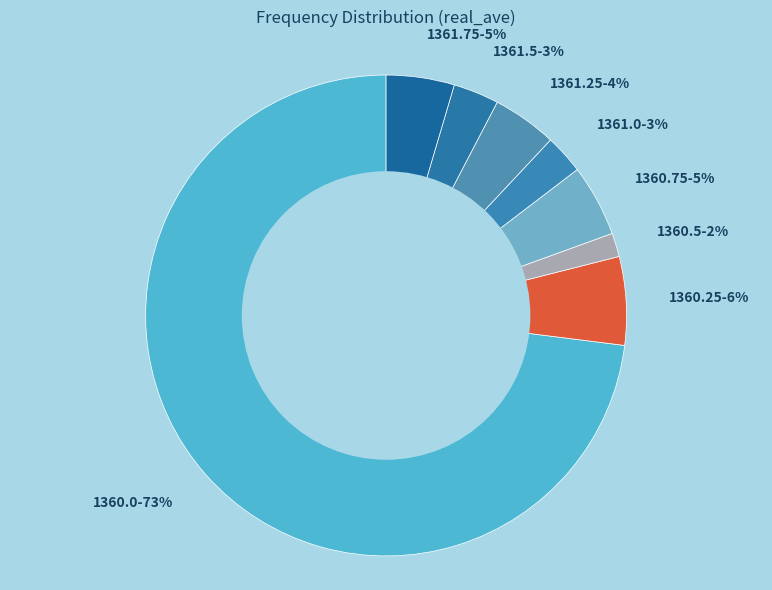

True or false: 1360.25 accounts for 1% of the total.

False